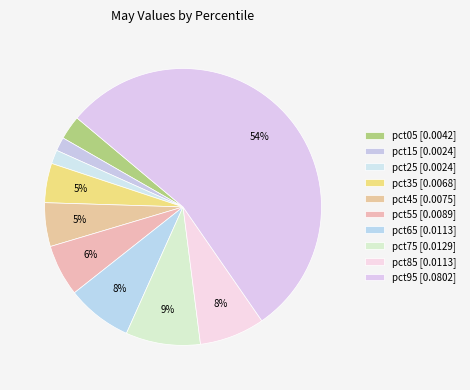

Count the number of slices in the pie.

10